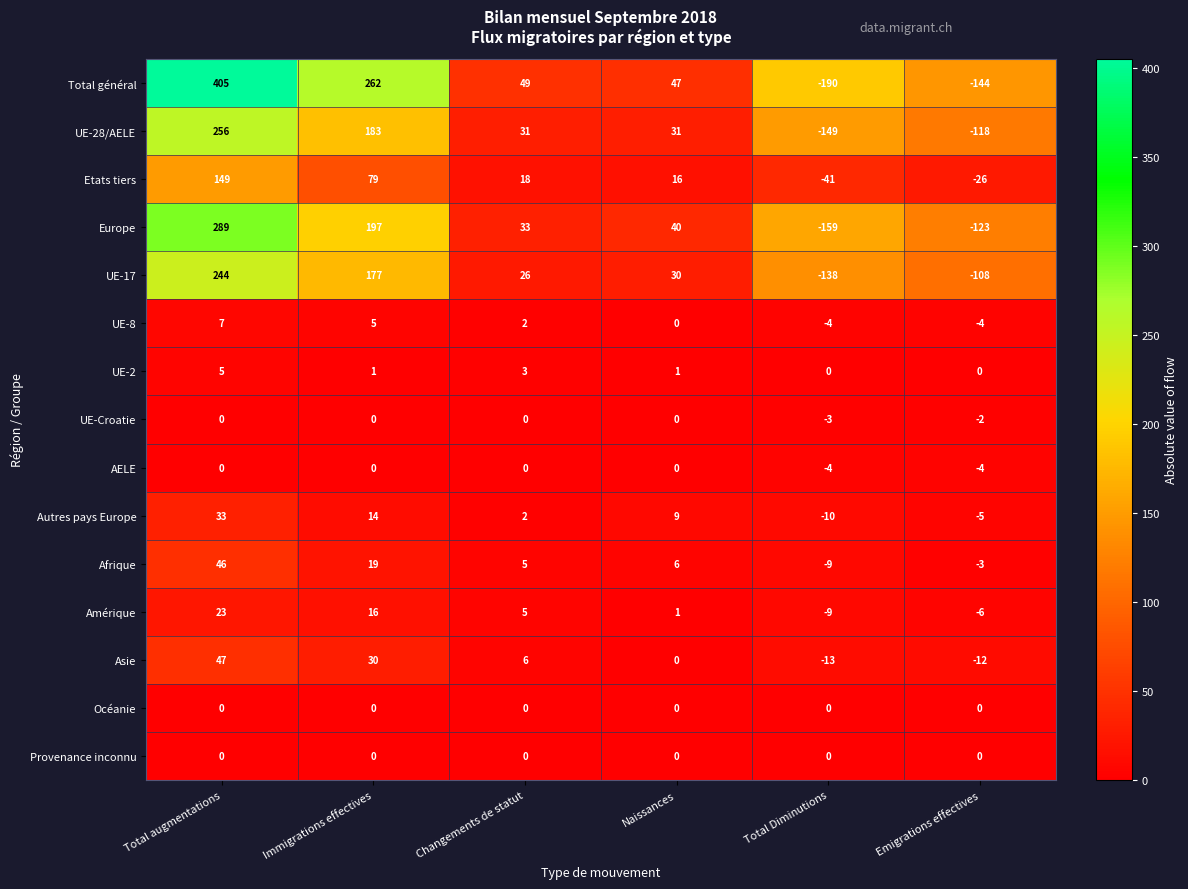

What is the sum of the UE-17 values at Total augmentations and Immigrations effectives?

421